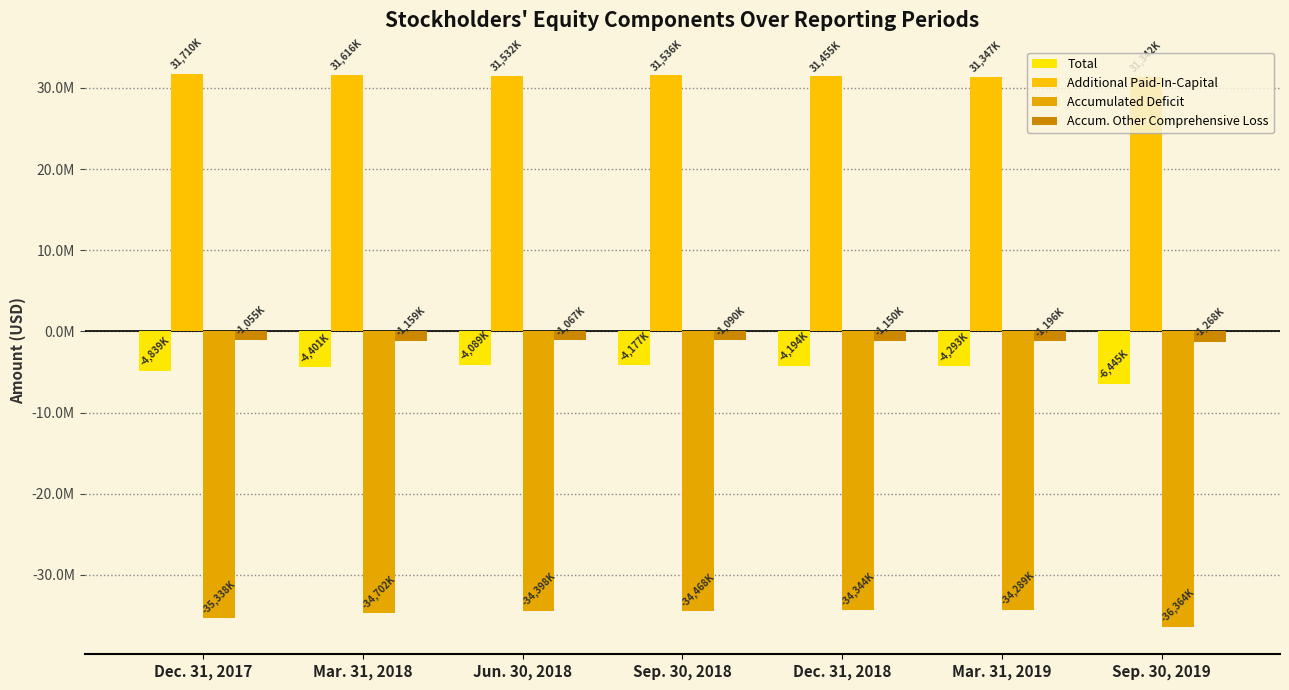

Does the chart contain stacked bars?

No